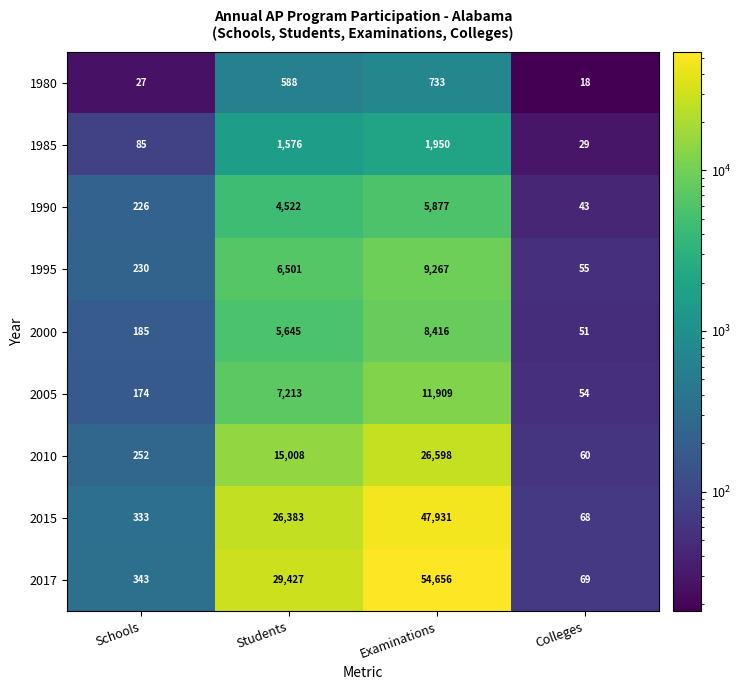

The value of 2017 at Examinations is 54656. True or false?

True